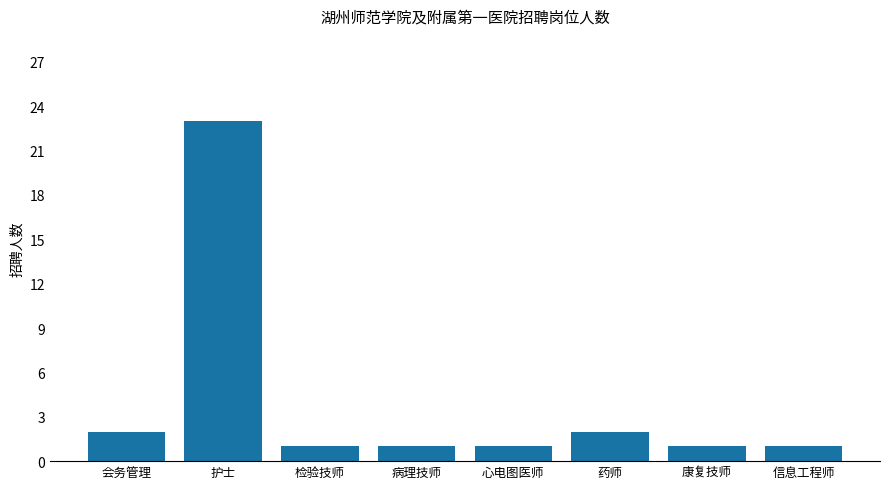

Reading left to right, list all the values displayed in this chart.

会务管理=2	护士=23	检验技师=1	病理技师=1	心电图医师=1	药师=2	康复技师=1	信息工程师=1